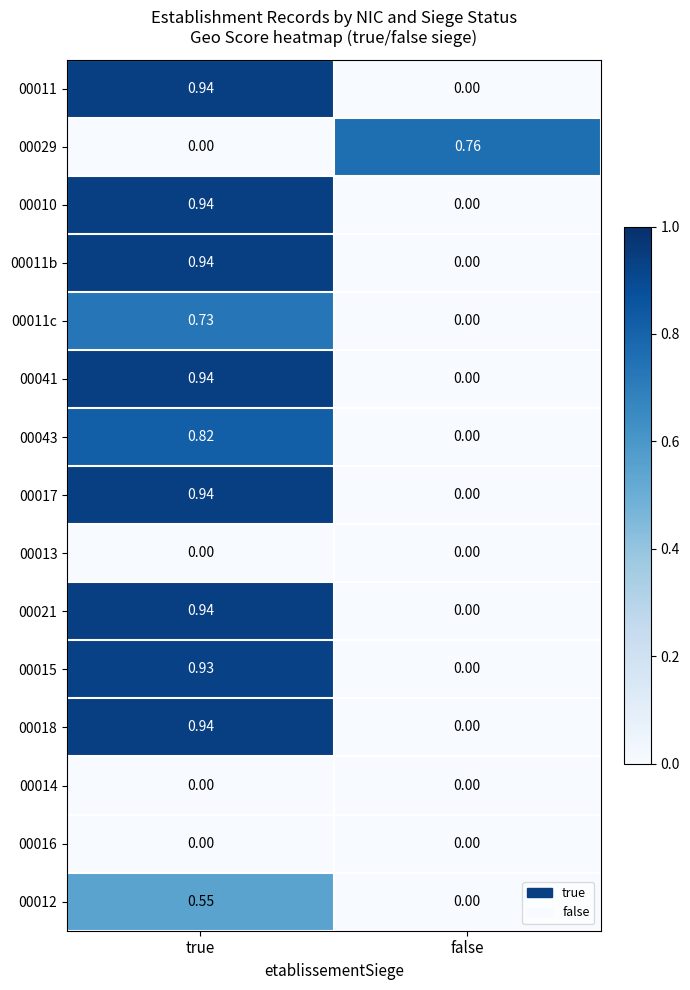

At how many categories does at least one series exceed 0?

2